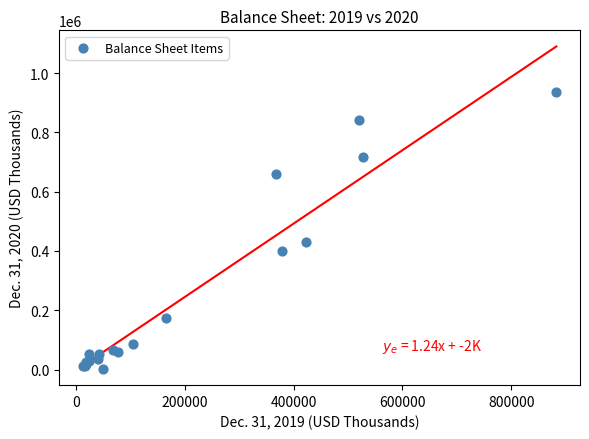

What Y value in the scatter plot is closest to 468993?

428684